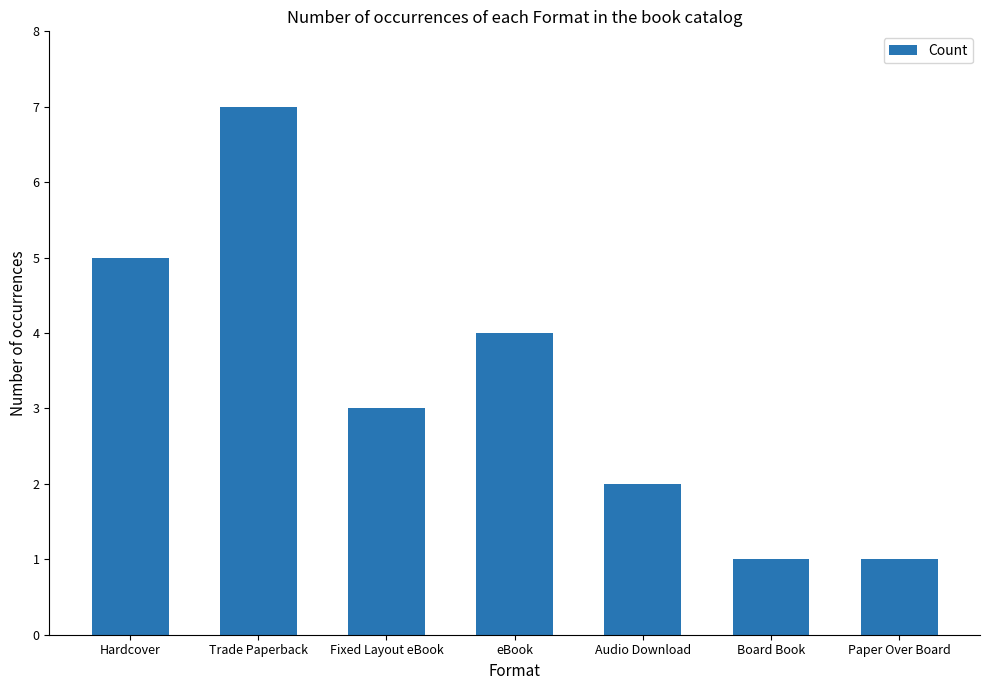

Where is the data nearest to the value 4?

eBook